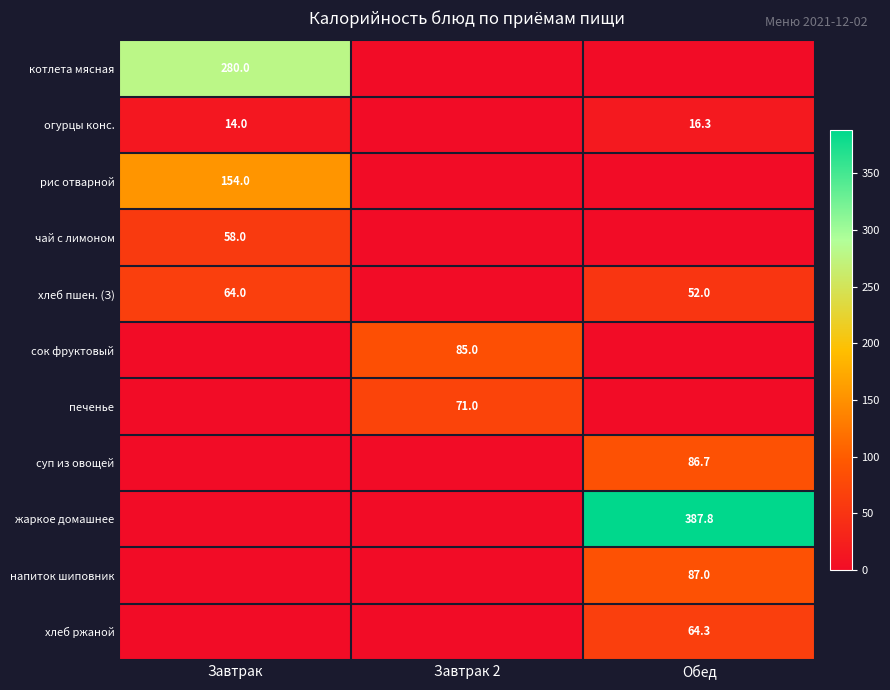

How many series are shown in this chart?

11